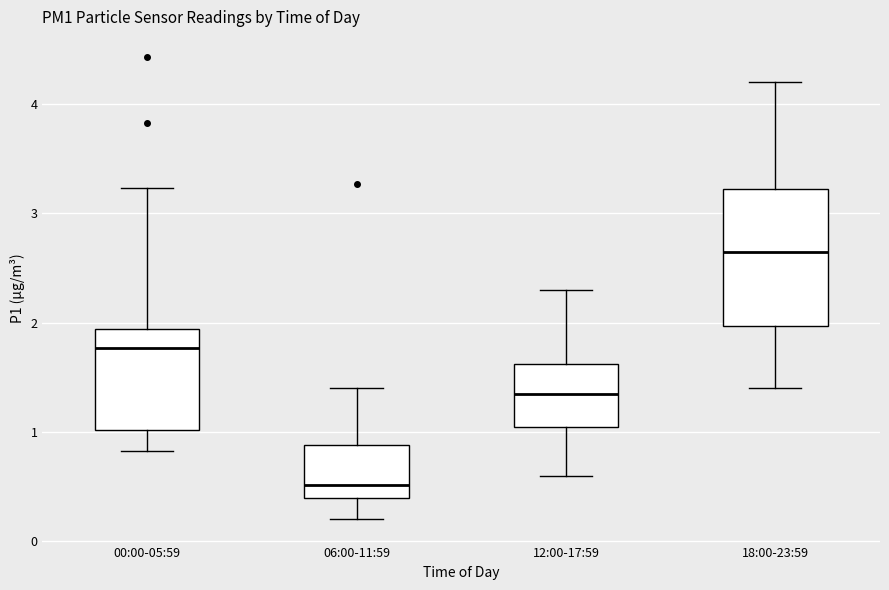

Reading left to right, read every box against the y-axis: the position of its median line, the range the box covers, and the ends of its whiskers. The values are not printed on the chart, so give them approximately, as read against the axis.

00:00-05:59: median 1.8, box 1.0 to 1.9, whiskers 0.8 to 3.2
06:00-11:59: median 0.5, box 0.4 to 0.9, whiskers 0.2 to 1.4
12:00-17:59: median 1.4, box 1.1 to 1.6, whiskers 0.6 to 2.3
18:00-23:59: median 2.7, box 2.0 to 3.2, whiskers 1.4 to 4.2